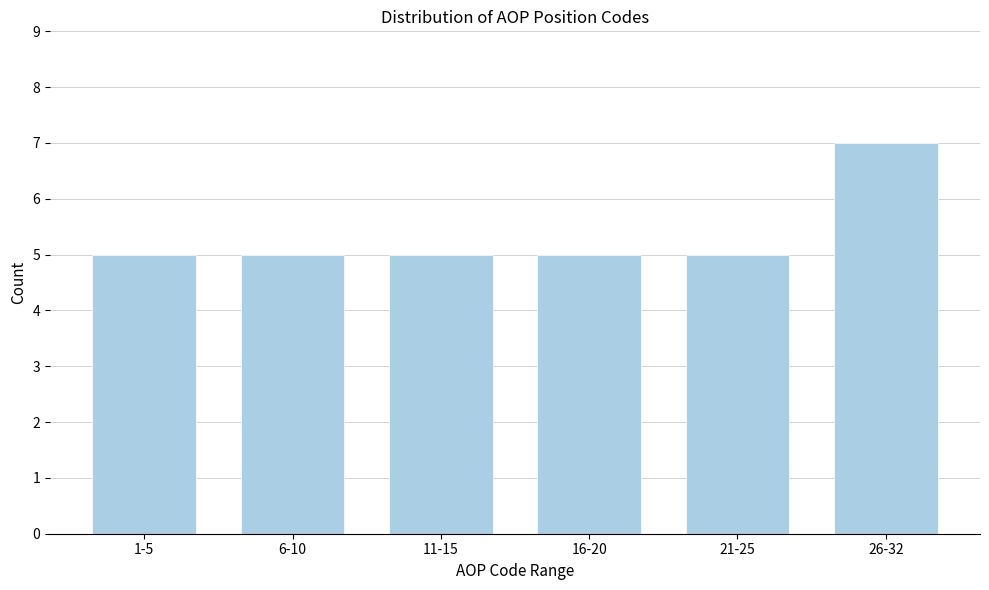

Reading left to right, transcribe all the data shown in this chart.

1-5=5	6-10=5	11-15=5	16-20=5	21-25=5	26-32=7